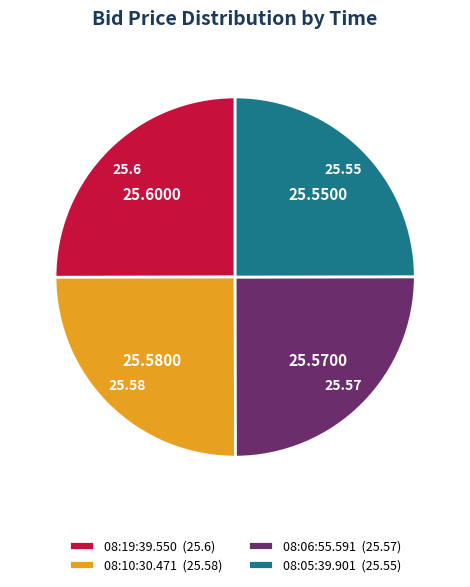

What is the ratio of the value at 08:10:30.471 (25.58) to the value at 08:05:39.901 (25.55)?

1.0